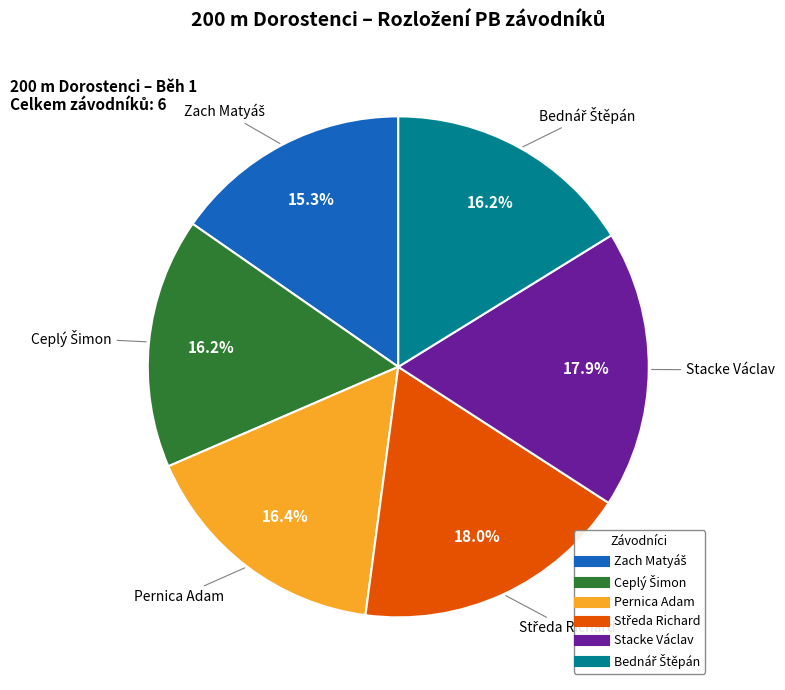

Does Stacke Václav represent more than half of the total?

No